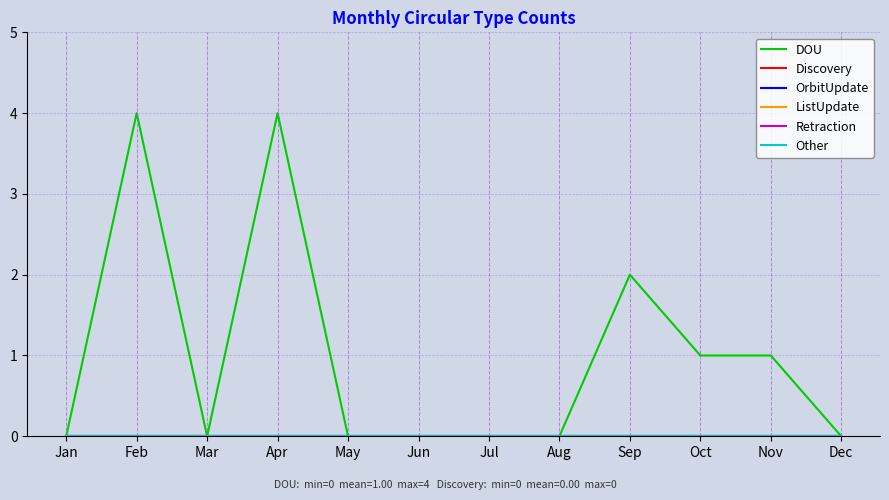

Which series has the largest total across all categories?

DOU